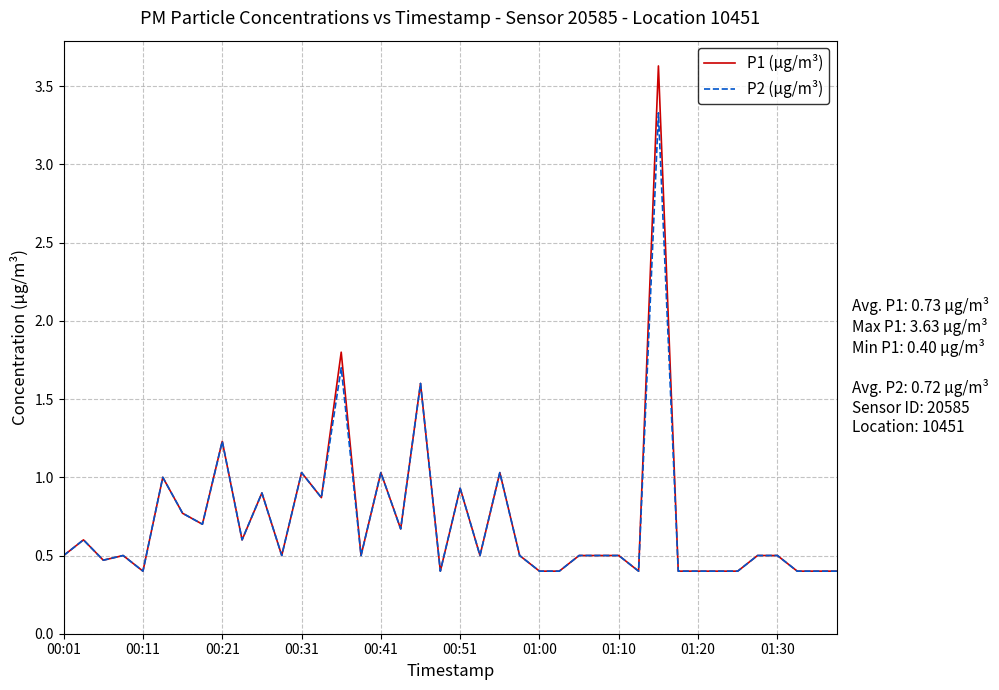

Which series has the widest spread of values?

P1 (µg/m³)